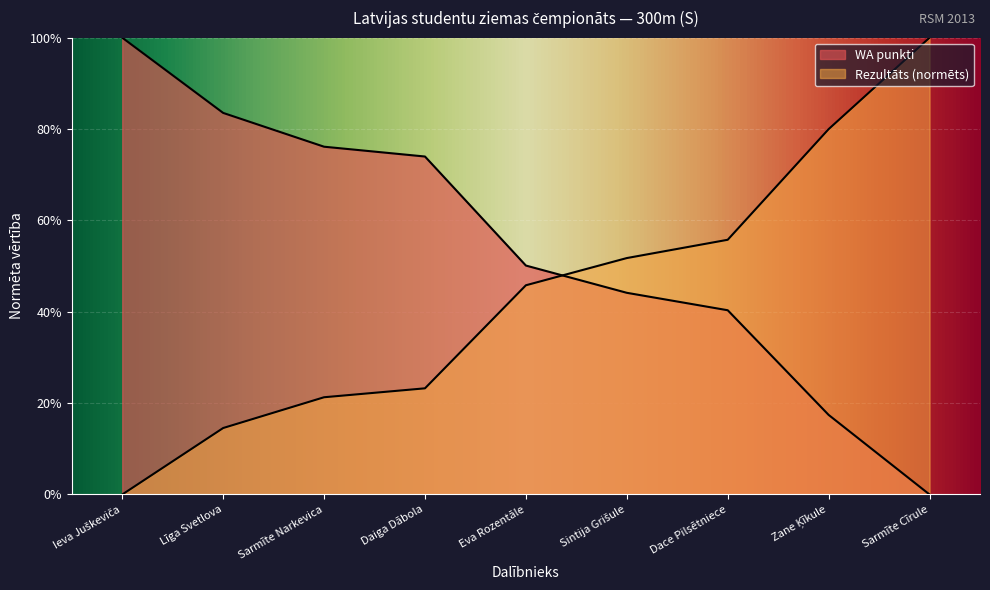

Which label corresponds to the smallest value in the chart?

Ieva Juškeviča